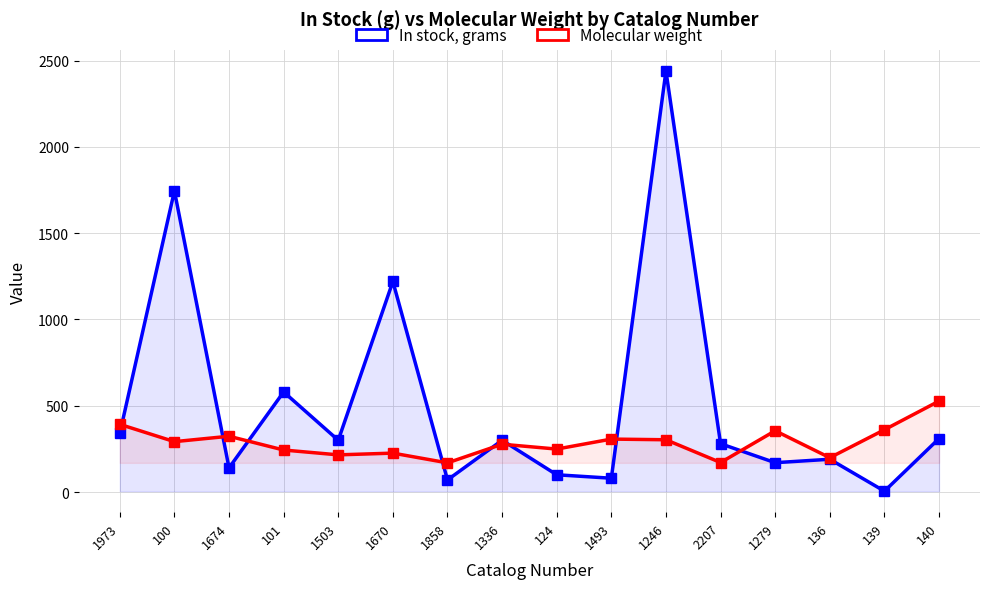

Reading right to left, transcribe all the data shown in this chart.

In stock, grams: 140=310.0	139=5.0	136=190.0	1279=170.0	2207=280.0	1246=2440.0	1493=80.0	124=100.0	1336=300.0	1858=70.0	1670=1220.0	1503=300.0	101=580.0	1674=140.0	100=1745.0	1973=340.0
Molecular weight: 140=527.0	139=360.9	136=198.9	1279=355.0	2207=171.0	1246=302.9	1493=306.8	124=248.9	1336=277.0	1858=169.0	1670=225.4	1503=215.4	101=243.4	1674=323.3	100=292.0	1973=392.2